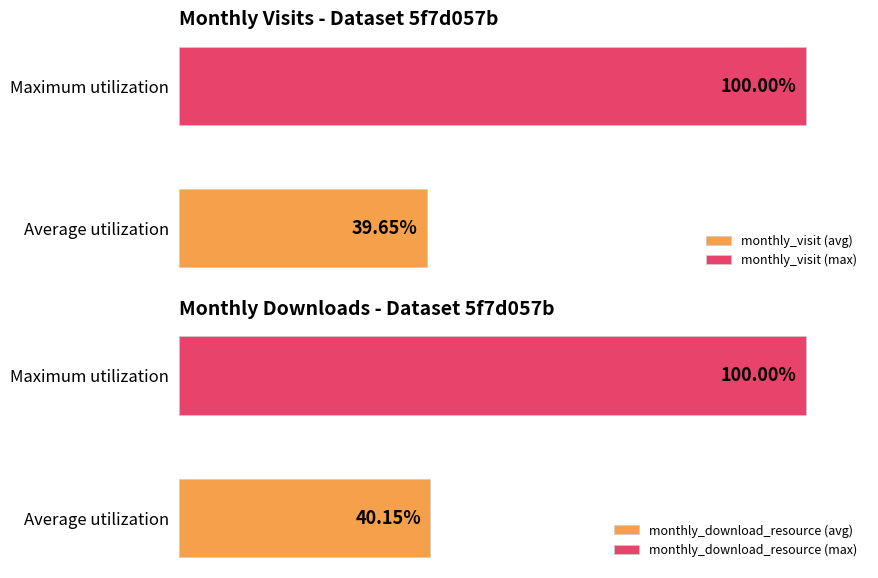

List the series in order of their peak value, lowest first.

monthly_download_resource, monthly_visit